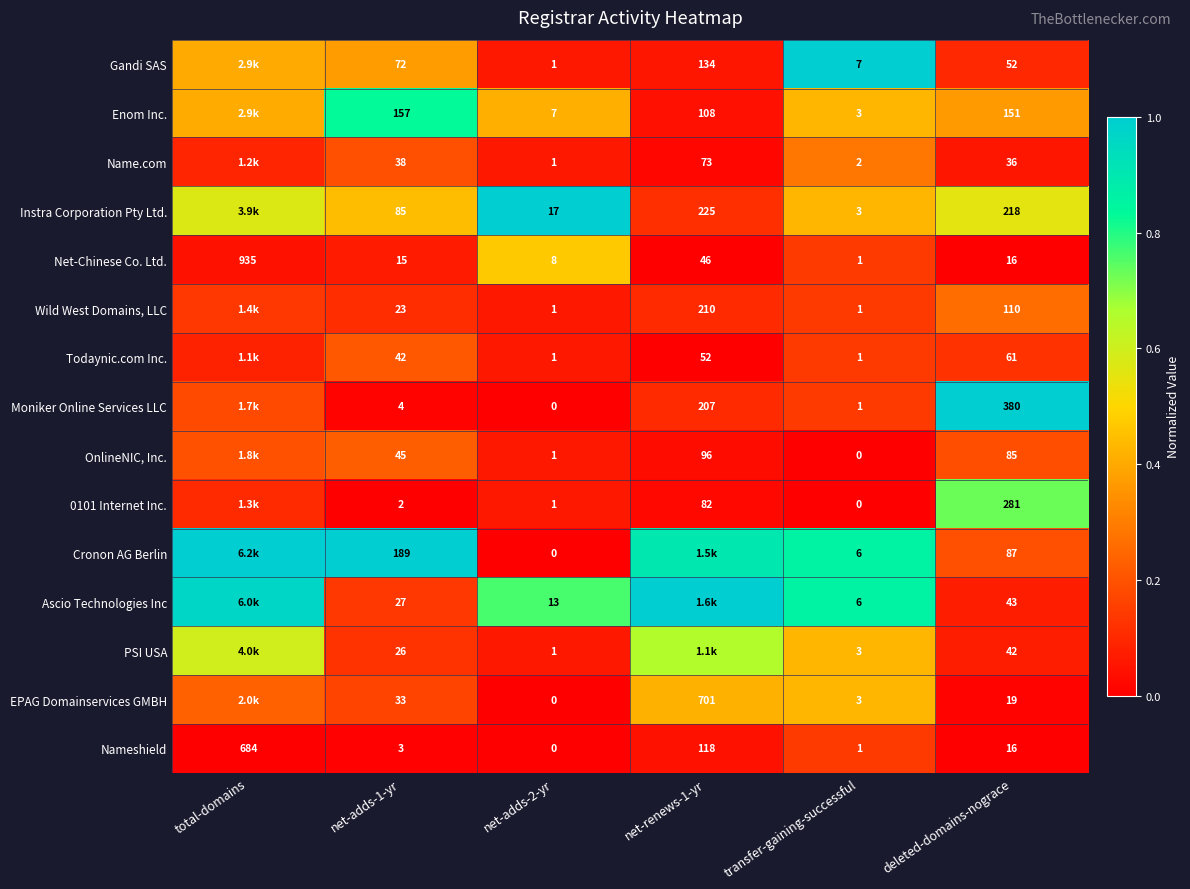

Count the number of categories in the chart.

6